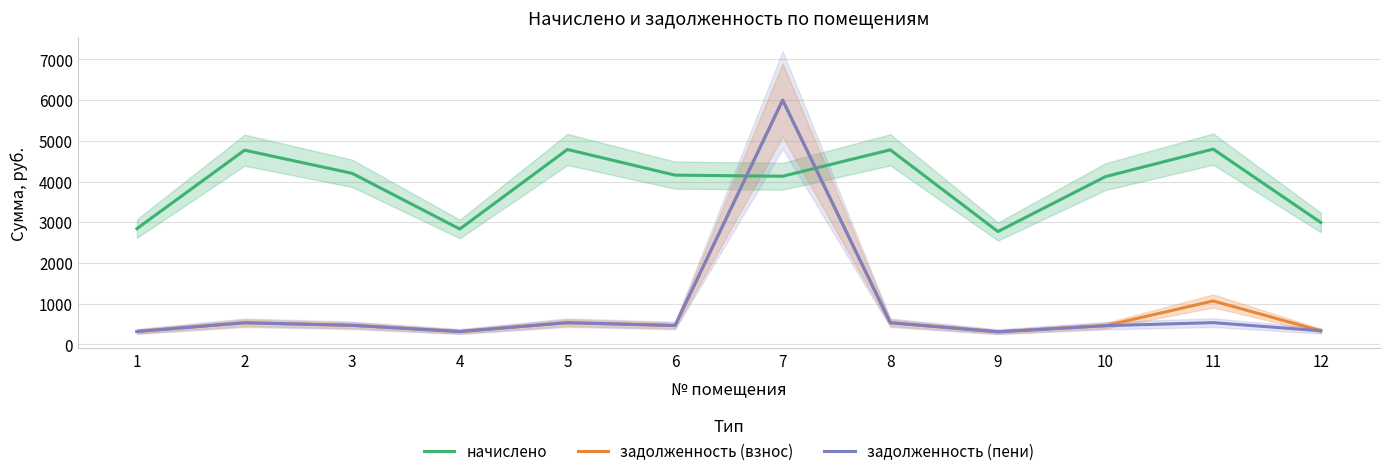

Does the chart display data point markers on the line(s)?

No